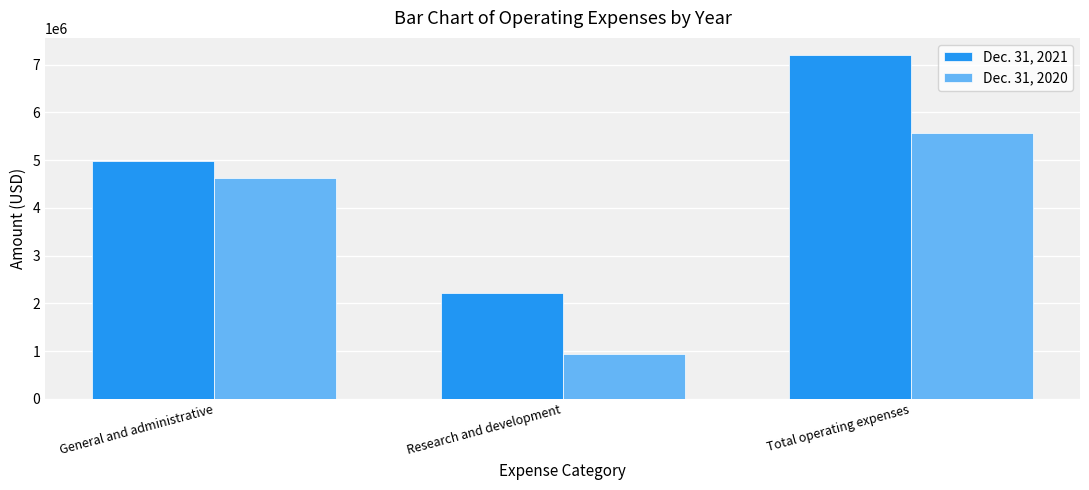

How many series are shown in this chart?

2